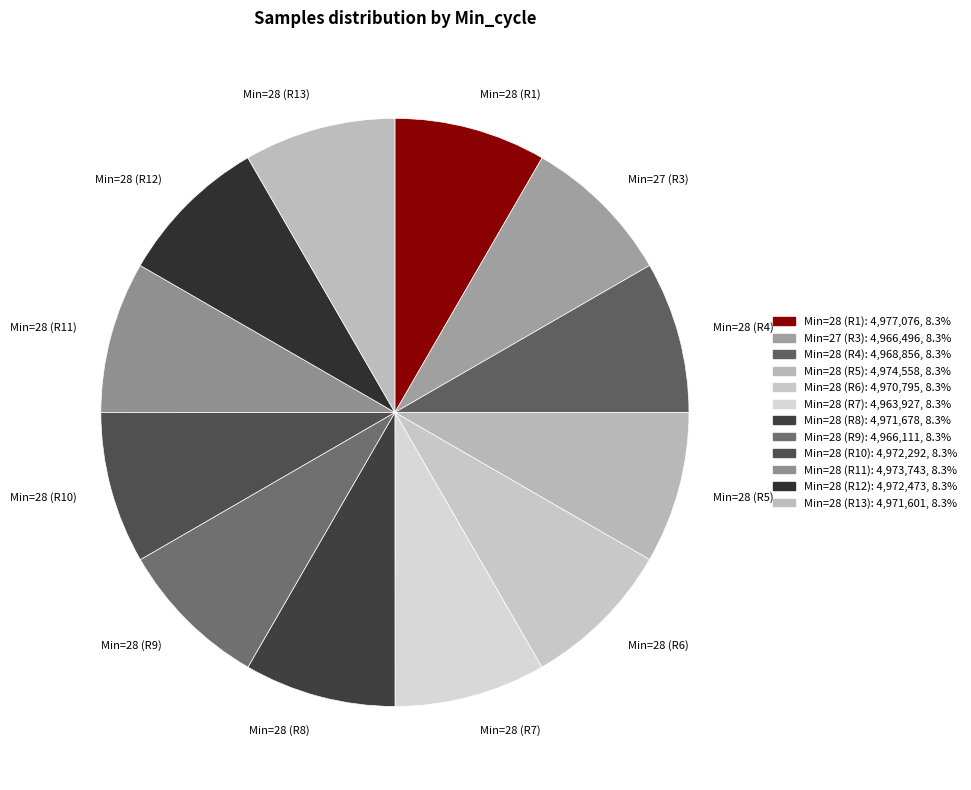

Does Min=28 (R7) account for over 50% of the chart?

No